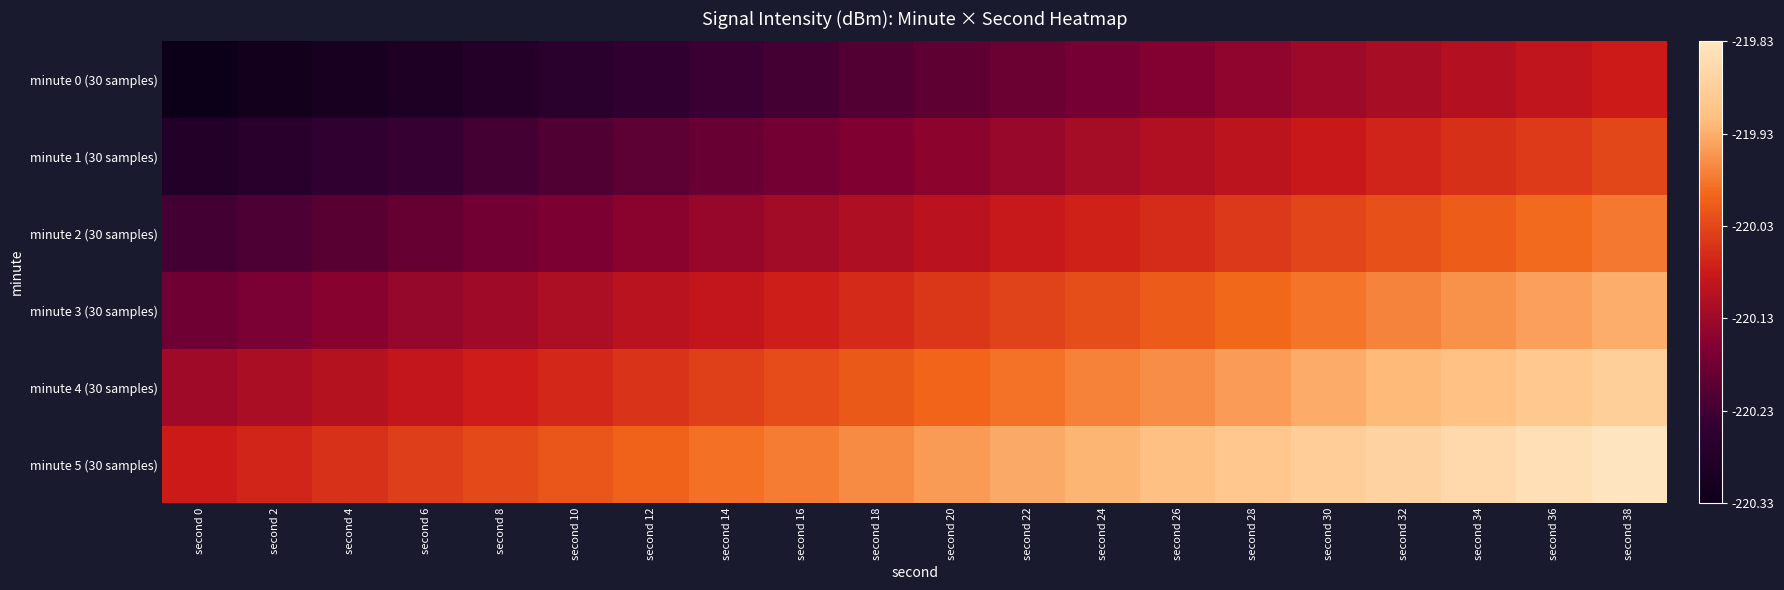

Reading right to left, list all the values displayed in this chart.

minute 0 (30 samples): second 38=0.5	second 36=0.5	second 34=0.4	second 32=0.4	second 30=0.4	second 28=0.4	second 26=0.3	second 24=0.3	second 22=0.3	second 20=0.3	second 18=0.2	second 16=0.2	second 14=0.2	second 12=0.2	second 10=0.1	second 8=0.1	second 6=0.1	second 4=0.1	second 2=0.0	second 0=0.0
minute 1 (30 samples): second 38=0.6	second 36=0.6	second 34=0.5	second 32=0.5	second 30=0.5	second 28=0.5	second 26=0.4	second 24=0.4	second 22=0.4	second 20=0.4	second 18=0.3	second 16=0.3	second 14=0.3	second 12=0.3	second 10=0.2	second 8=0.2	second 6=0.2	second 4=0.2	second 2=0.1	second 0=0.1
minute 2 (30 samples): second 38=0.7	second 36=0.7	second 34=0.6	second 32=0.6	second 30=0.6	second 28=0.6	second 26=0.5	second 24=0.5	second 22=0.5	second 20=0.5	second 18=0.4	second 16=0.4	second 14=0.4	second 12=0.4	second 10=0.3	second 8=0.3	second 6=0.3	second 4=0.3	second 2=0.2	second 0=0.2
minute 3 (30 samples): second 38=0.8	second 36=0.8	second 34=0.7	second 32=0.7	second 30=0.7	second 28=0.7	second 26=0.6	second 24=0.6	second 22=0.6	second 20=0.6	second 18=0.5	second 16=0.5	second 14=0.5	second 12=0.5	second 10=0.4	second 8=0.4	second 6=0.4	second 4=0.4	second 2=0.3	second 0=0.3
minute 4 (30 samples): second 38=0.9	second 36=0.9	second 34=0.8	second 32=0.8	second 30=0.8	second 28=0.8	second 26=0.7	second 24=0.7	second 22=0.7	second 20=0.7	second 18=0.6	second 16=0.6	second 14=0.6	second 12=0.6	second 10=0.5	second 8=0.5	second 6=0.5	second 4=0.5	second 2=0.4	second 0=0.4
minute 5 (30 samples): second 38=1.0	second 36=1.0	second 34=0.9	second 32=0.9	second 30=0.9	second 28=0.9	second 26=0.8	second 24=0.8	second 22=0.8	second 20=0.8	second 18=0.7	second 16=0.7	second 14=0.7	second 12=0.7	second 10=0.6	second 8=0.6	second 6=0.6	second 4=0.6	second 2=0.5	second 0=0.5